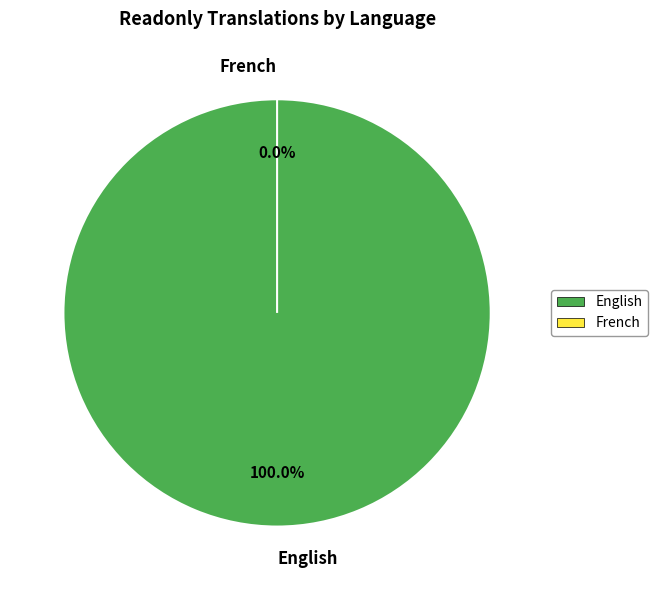

Rank the categories by value from lowest to highest.

French, English